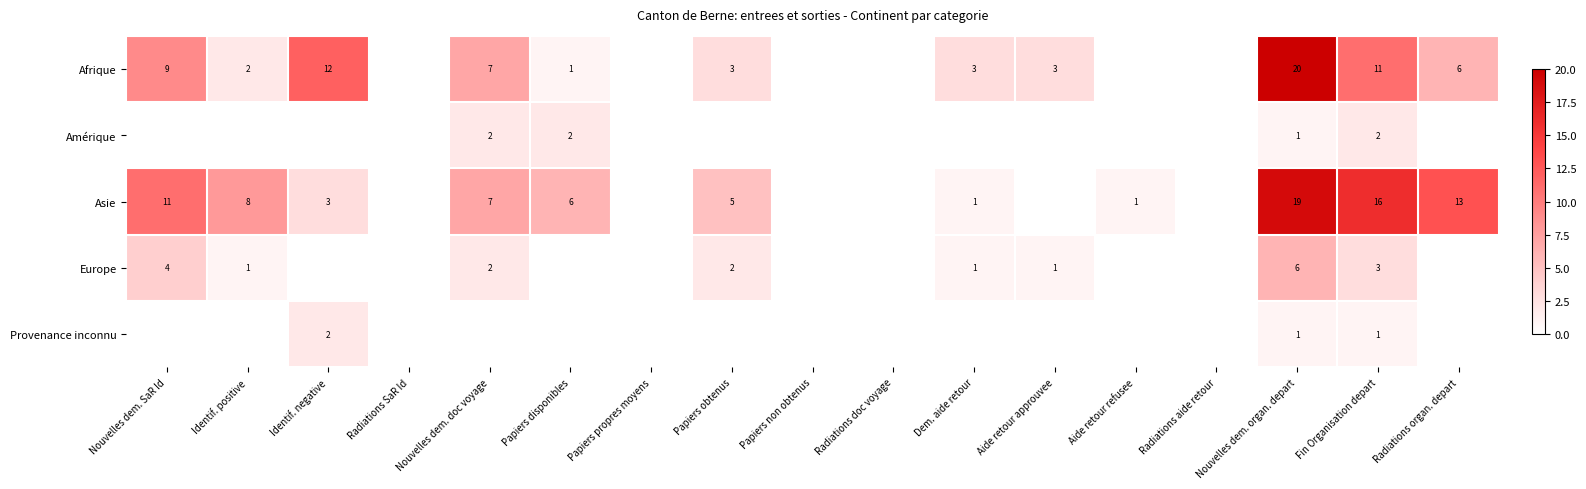

What is the total value across all series at Dem. aide retour?

5